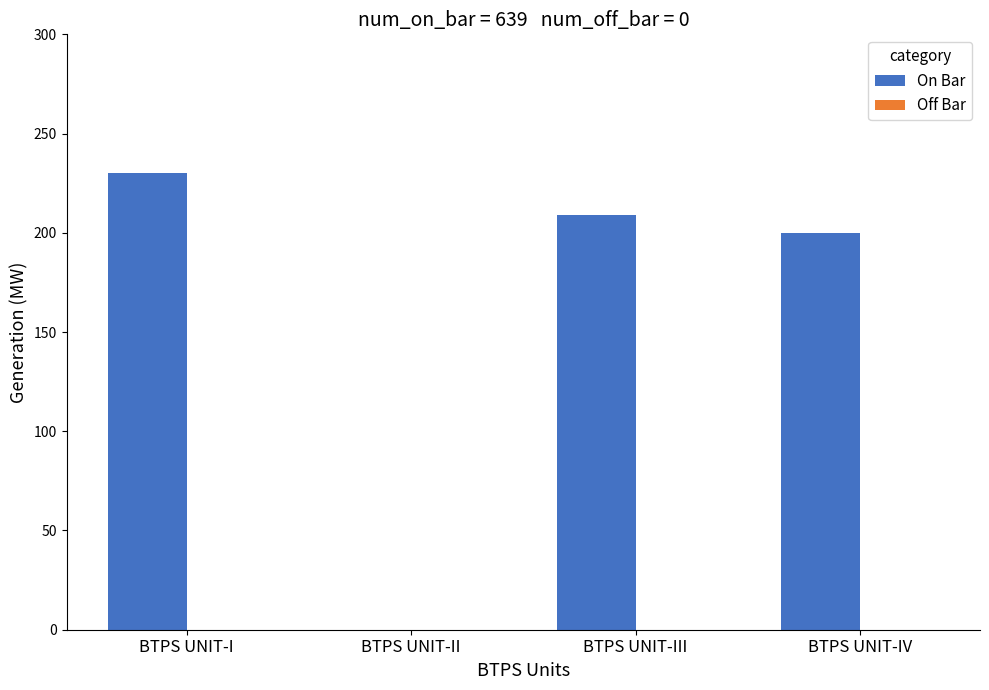

True or false: the data shows 123 at BTPS UNIT-III.

False